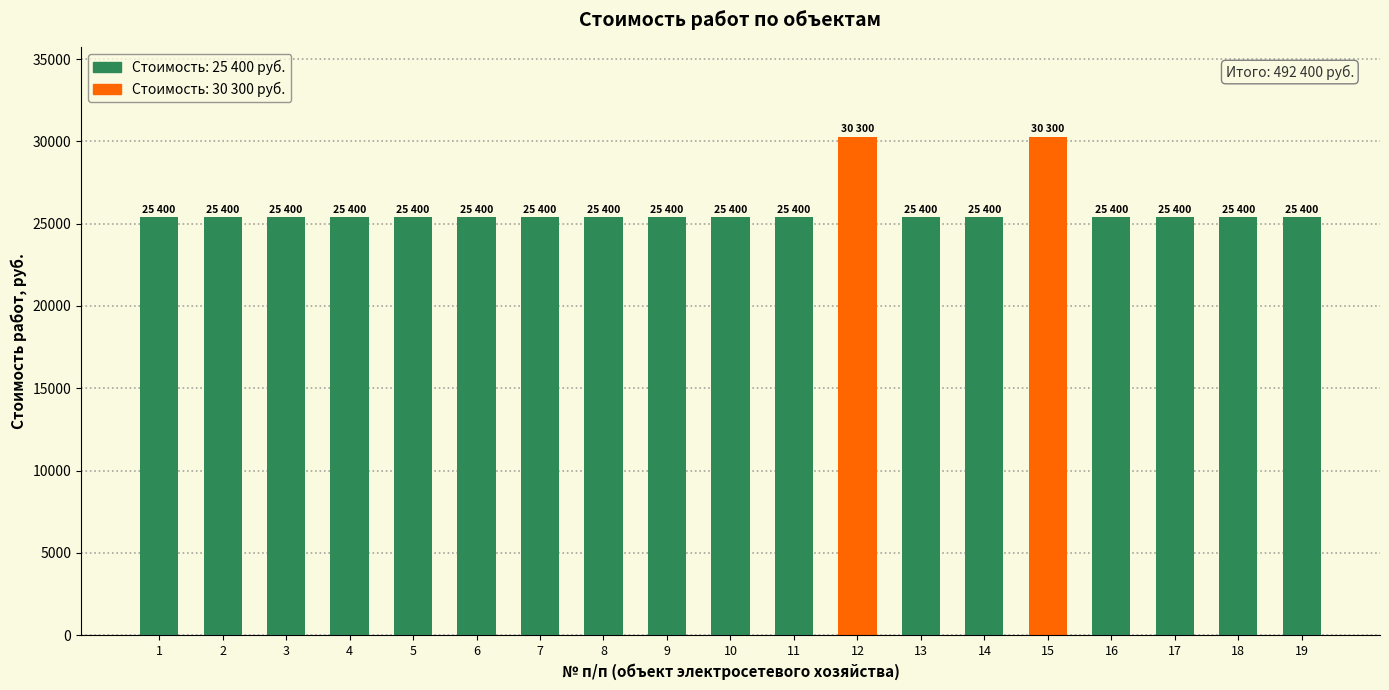

What is the value of the 14th bar from the left?

25400